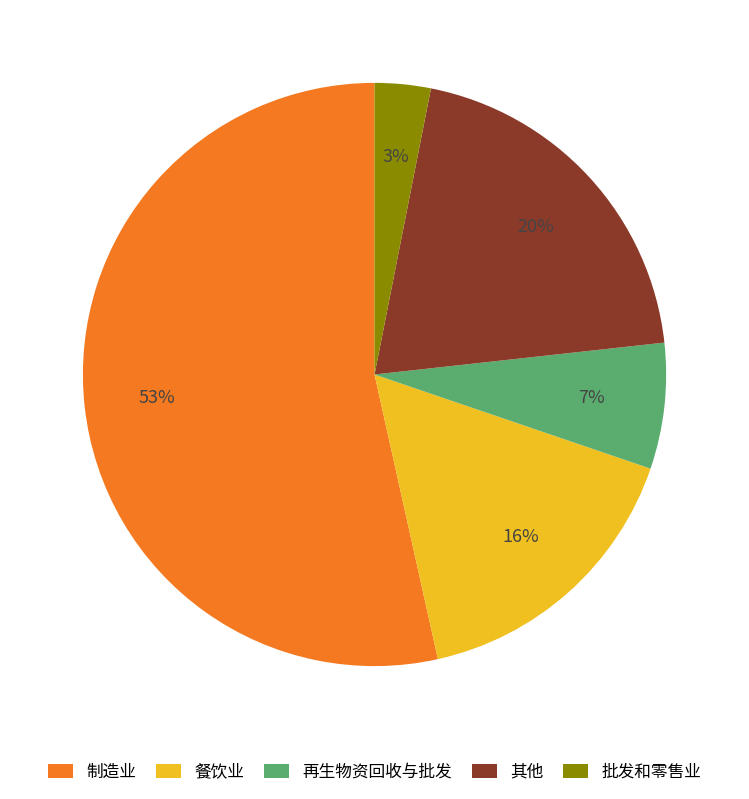

True or false: 其他 accounts for 20% of the total.

True